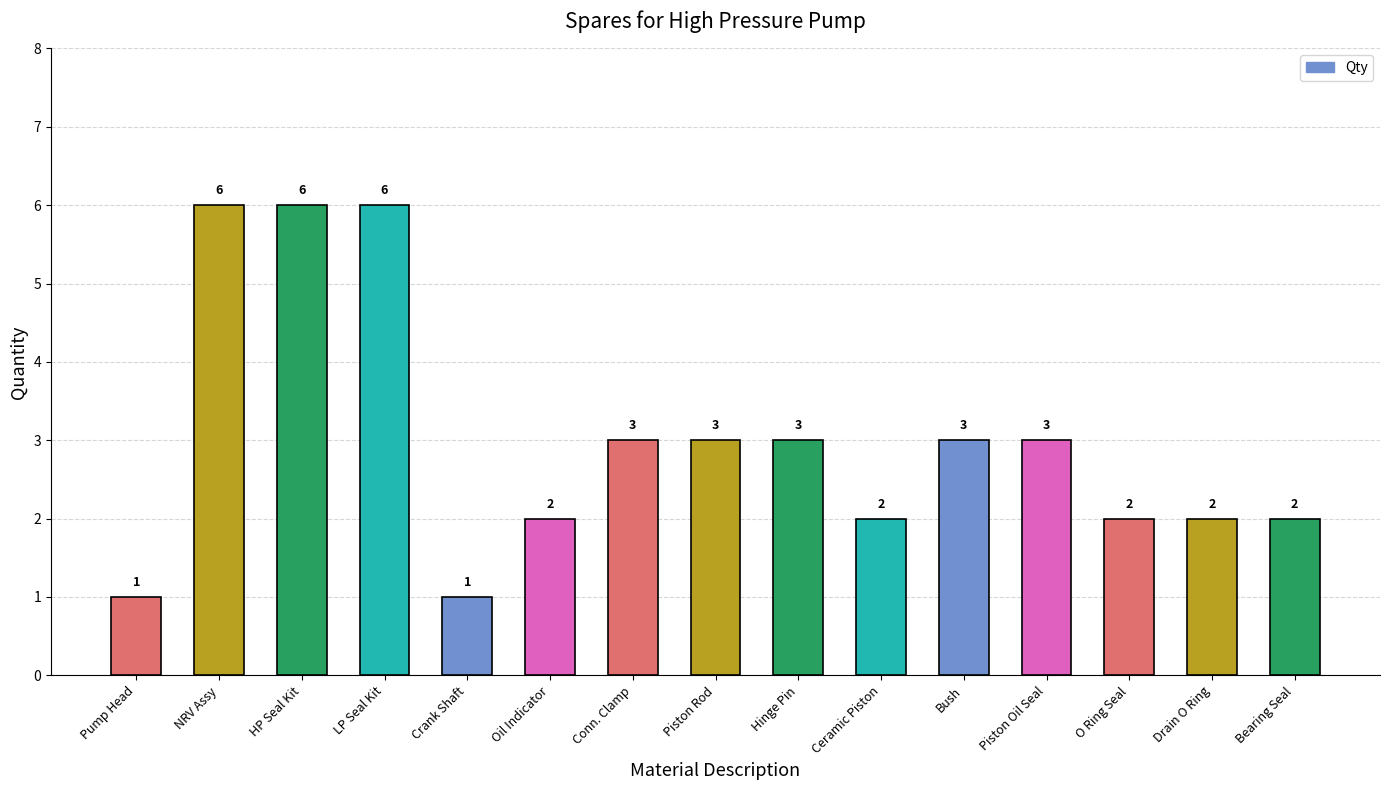

What is the label of the 4th bar from the left?

LP Seal Kit